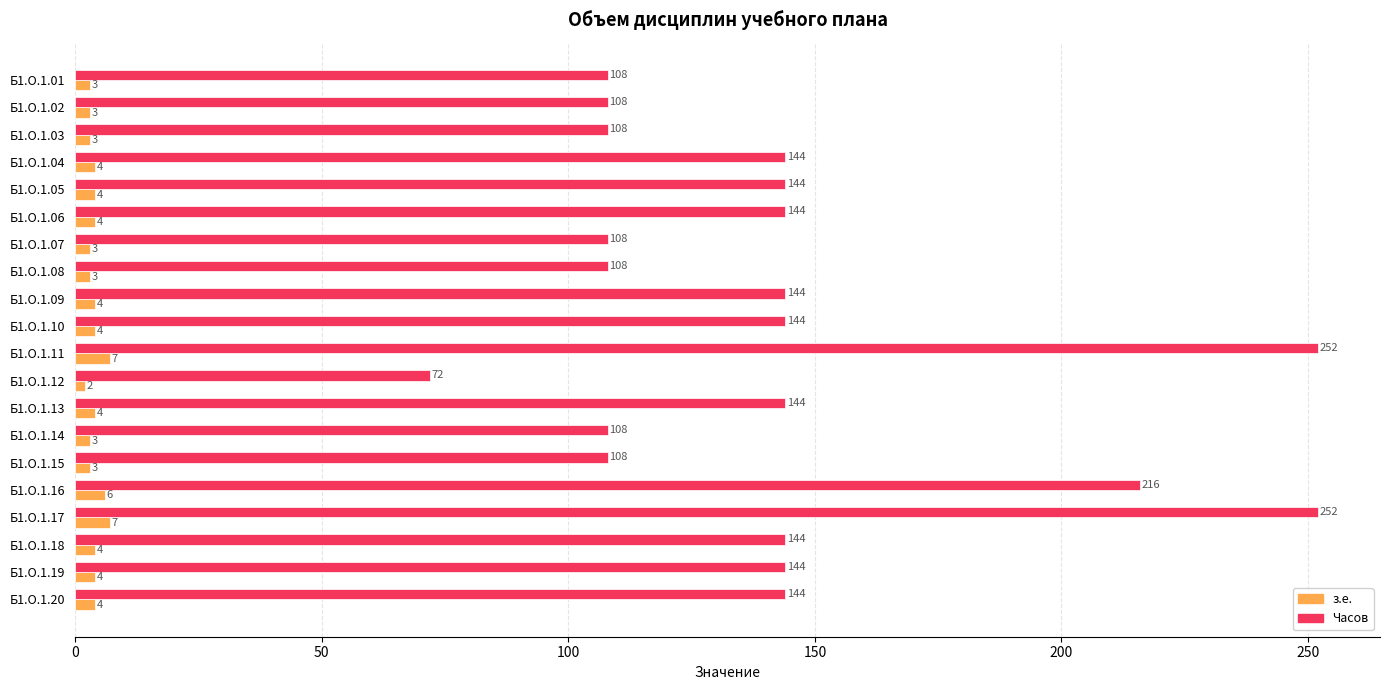

Rank the series by their maximum value, from highest to lowest.

Часов, з.е.